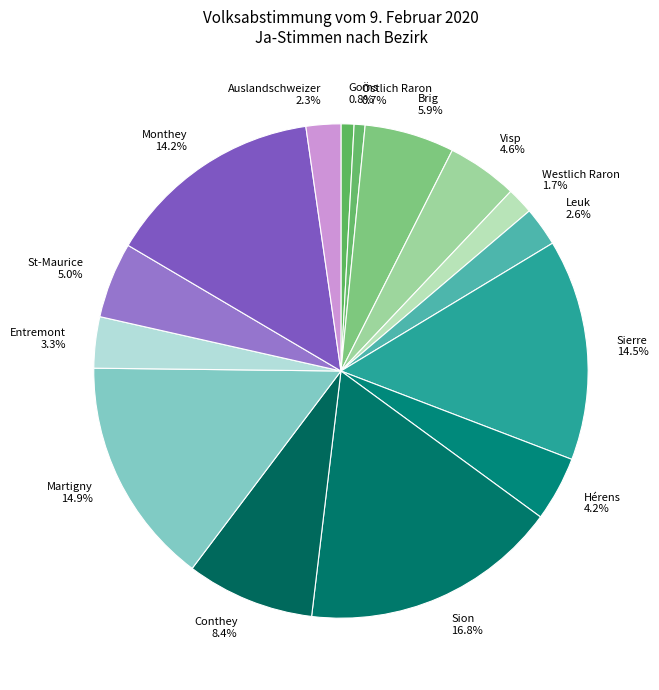

Combined, do Martigny and Sierre account for over 50%?

No